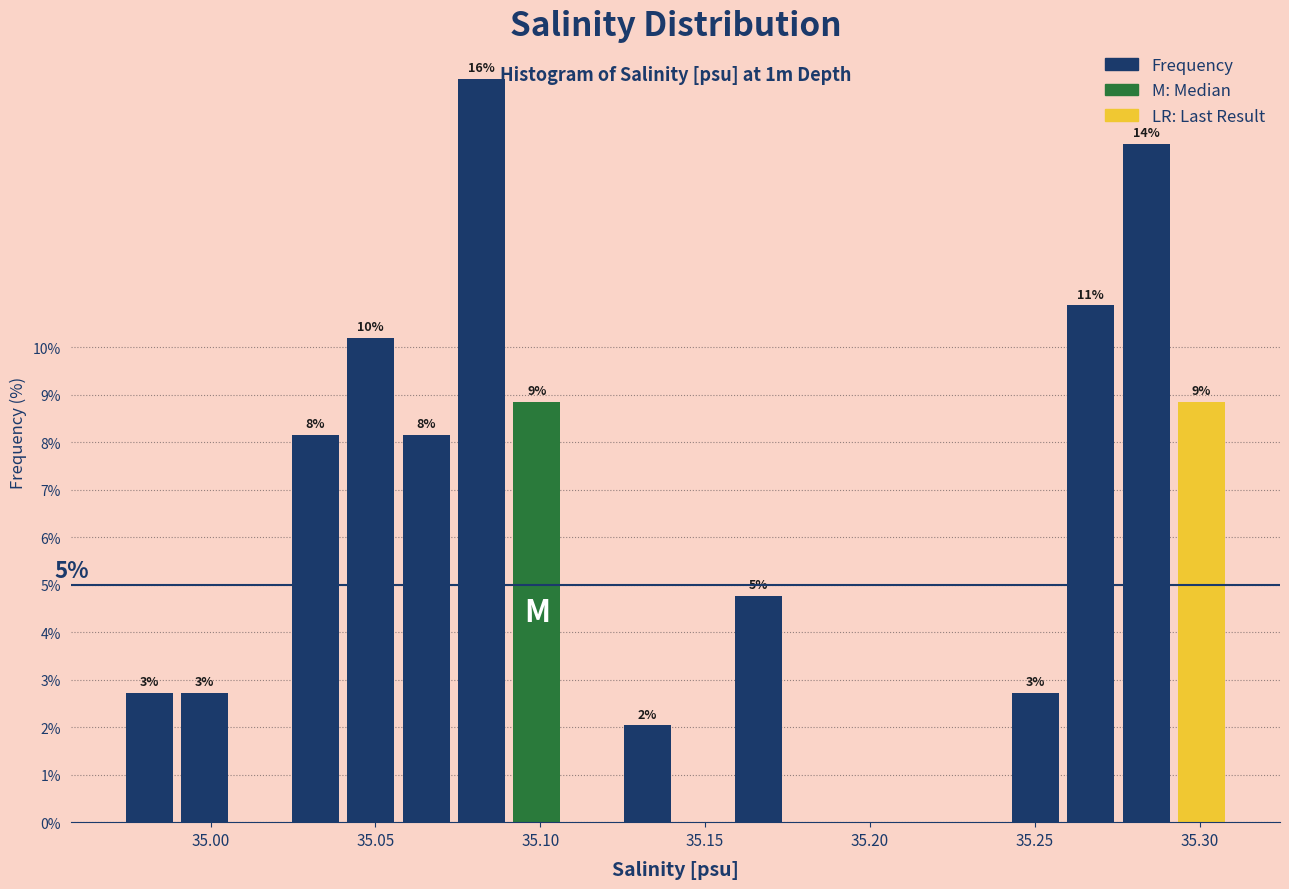

Around what value on the x-axis is the tallest bar? Give the approximate position of its centre, as read against the axis.

35.080